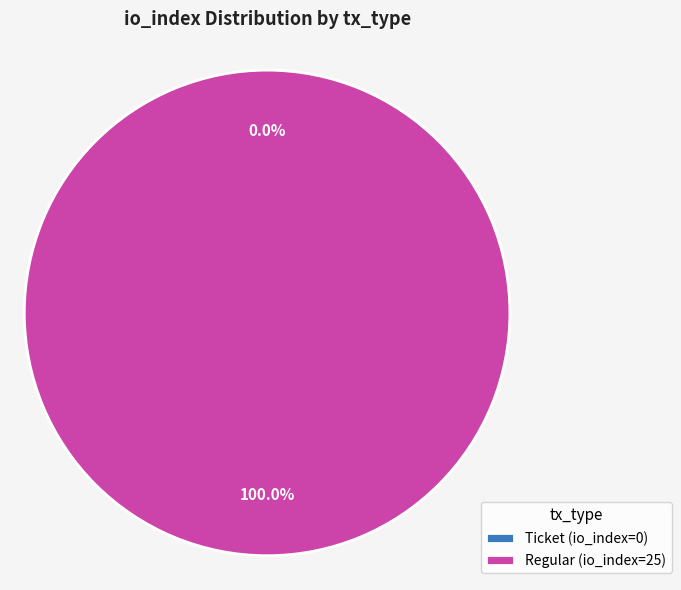

Combined, what portion of the pie is Regular (io_index=25) and Ticket (io_index=0)?

100.0%